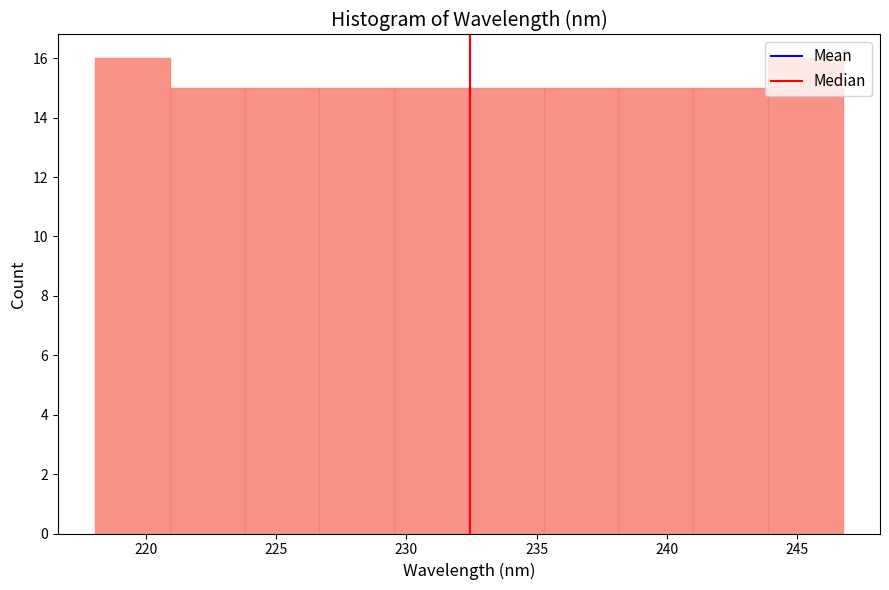

What is the height of the bar covering 221.0 to 224.0 on the x-axis? Neither the bar edges nor the heights are printed on the chart, so give them approximately, as read against the axes.

15